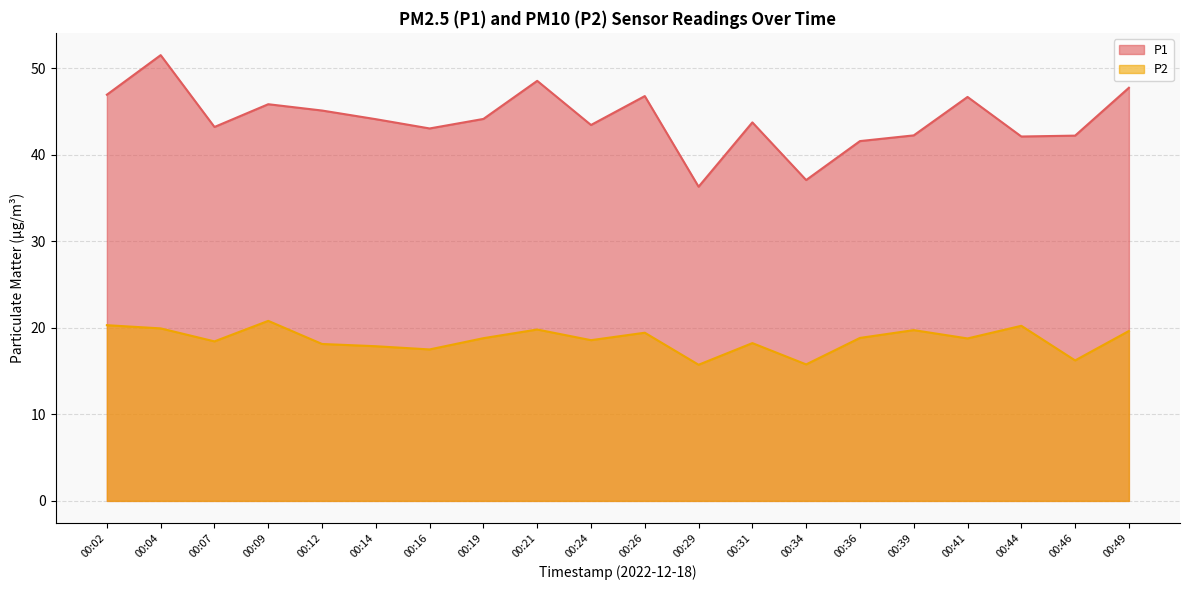

At which category is the sum across all series the highest?

00:04